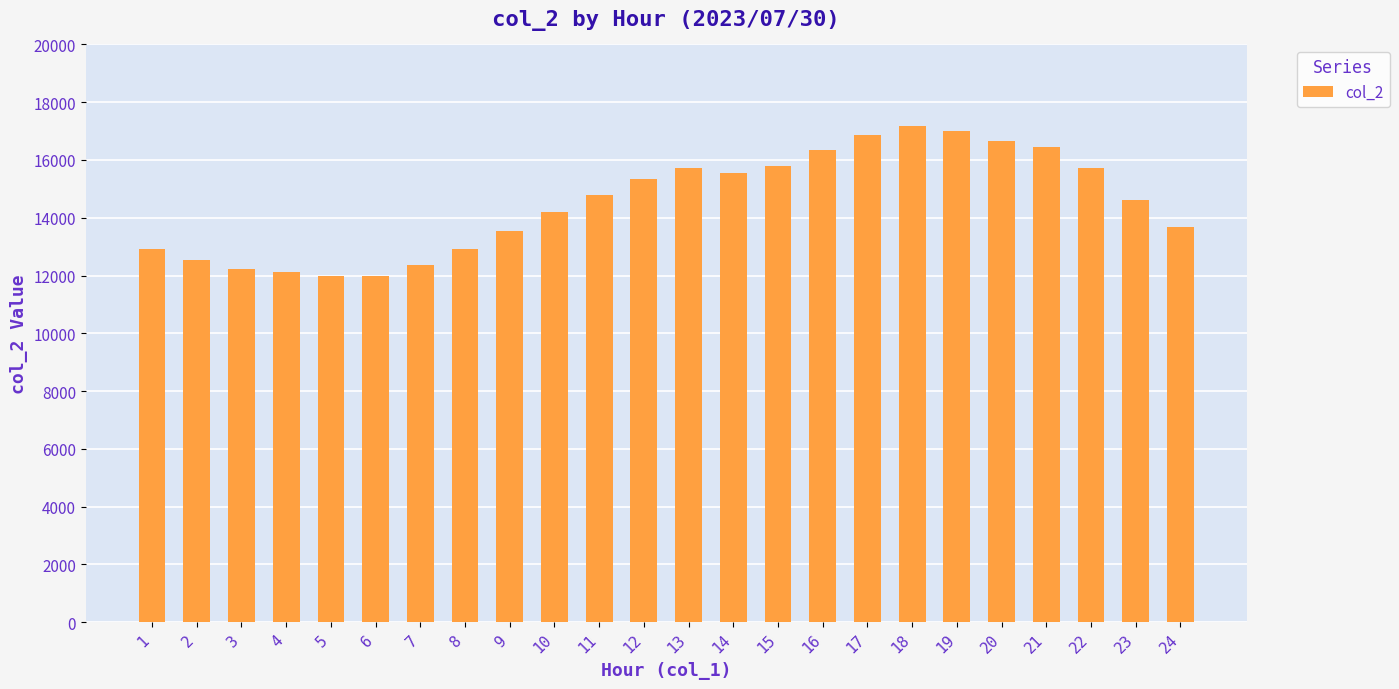

What is the difference between the second highest and minimum values?

5027